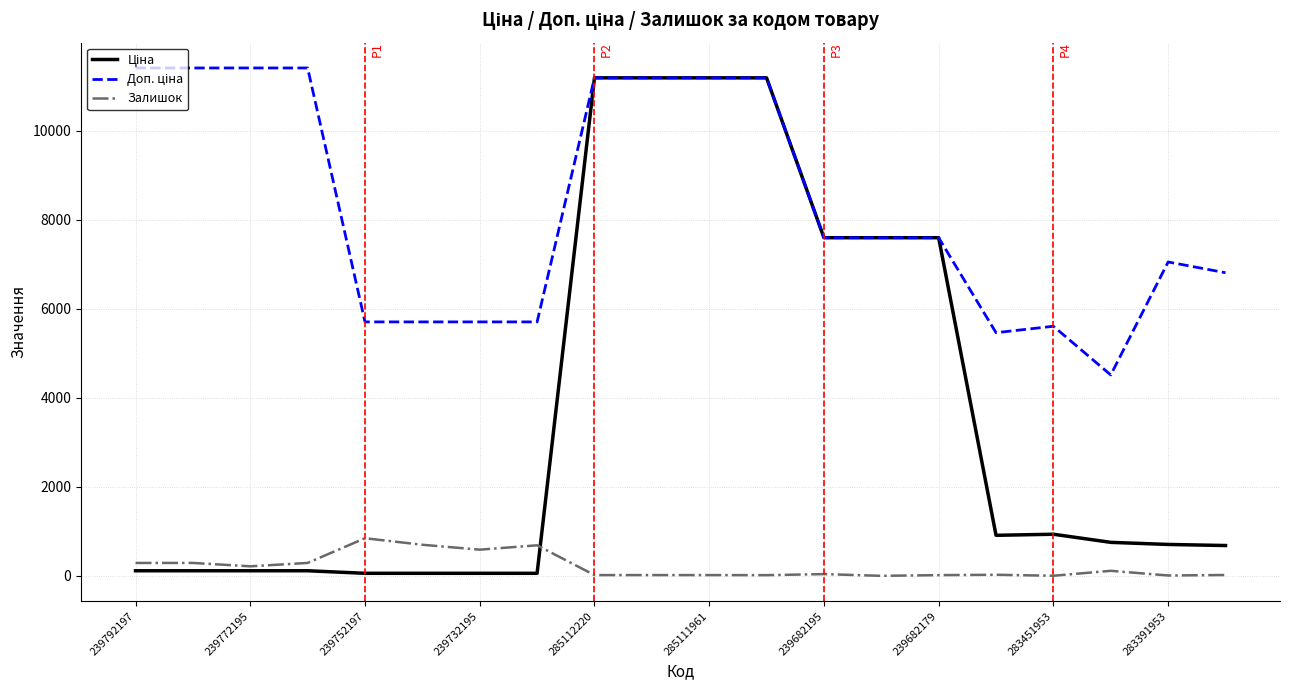

What is the label of the 8th point from the left?

239682179